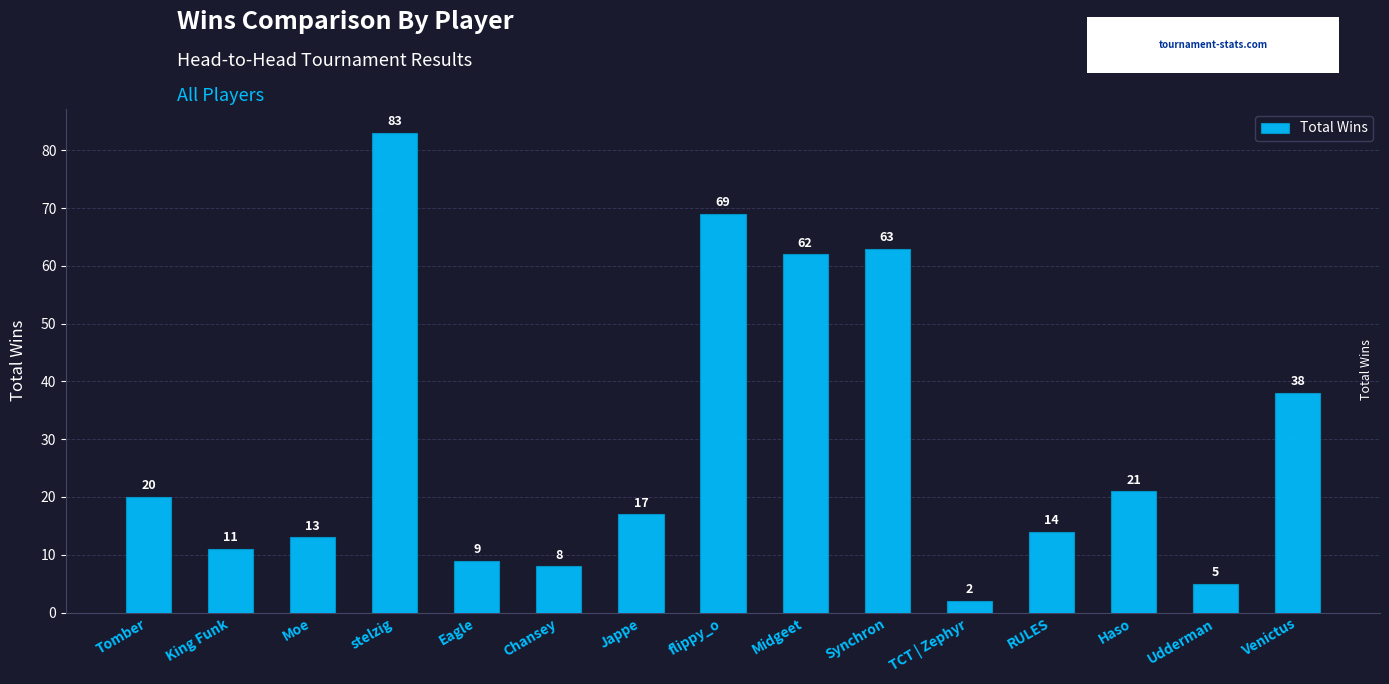

Reading left to right, what are all the values shown in this chart?

20	11	13	83	9	8	17	69	62	63	2	14	21	5	38